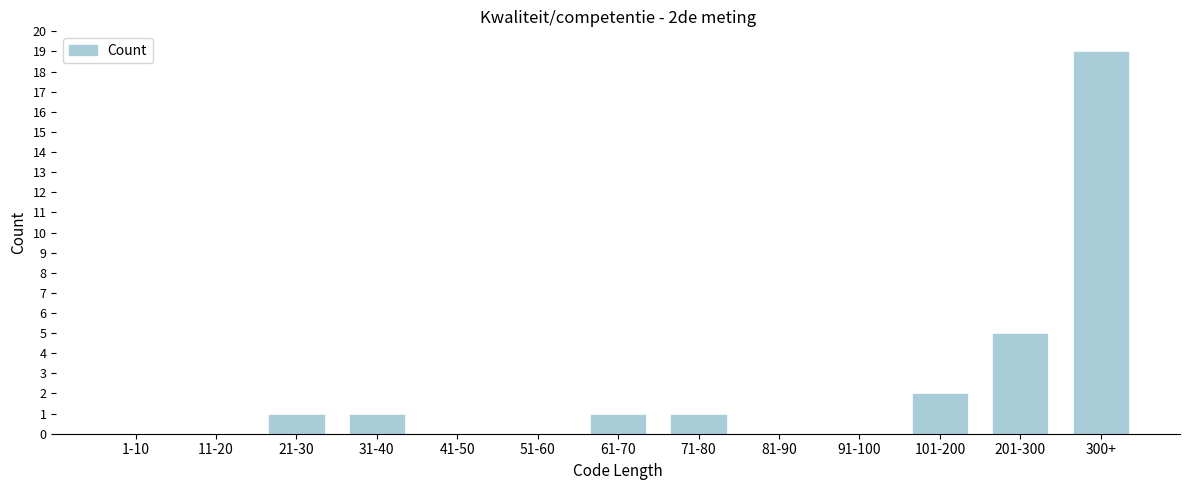

Reading left to right, extract all data points from this chart.

1-10=0	11-20=0	21-30=1	31-40=1	41-50=0	51-60=0	61-70=1	71-80=1	81-90=0	91-100=0	101-200=2	201-300=5	300+=19